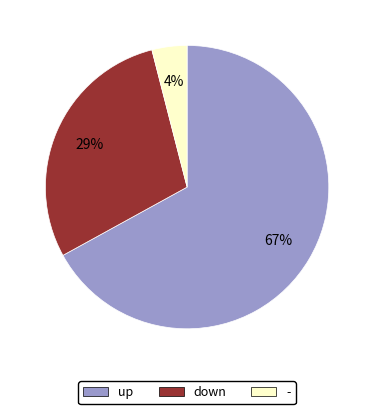

Combined, do up and - account for over 50%?

Yes